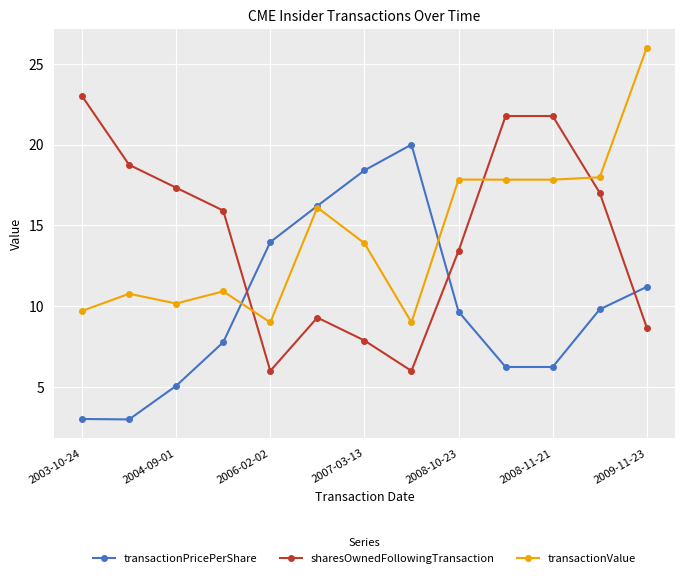

At how many categories does at least one series exceed 21?

4